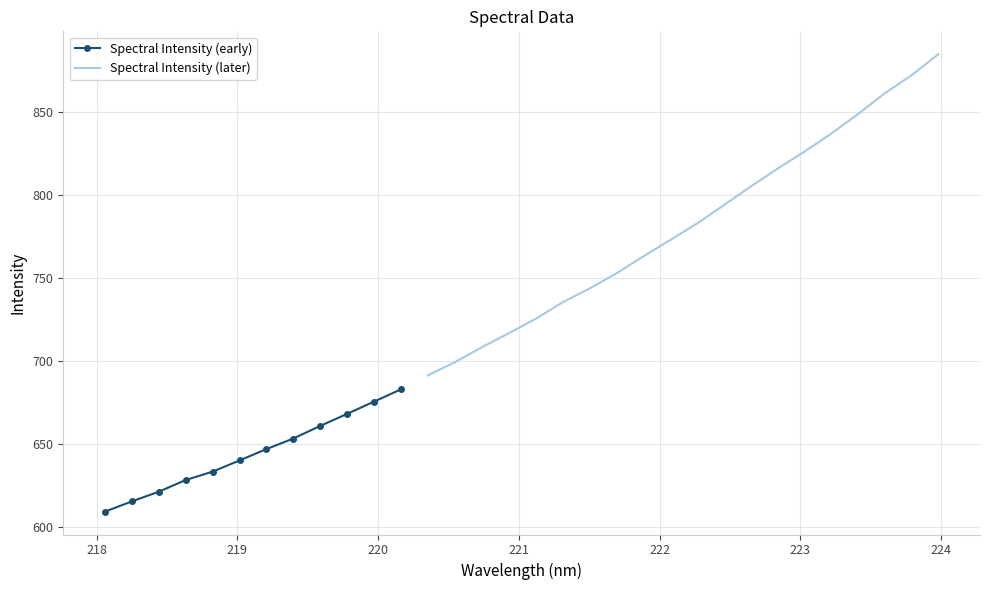

What is the label of the 27th point from the left?

223.0264